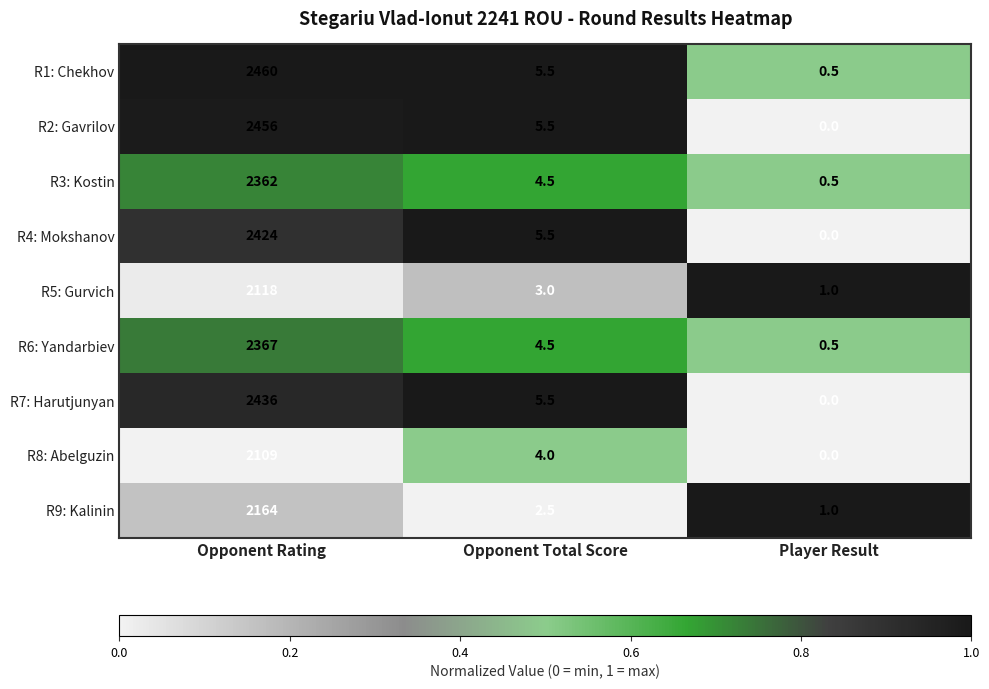

At which label is R4: Mokshanov closest to 1212?

Opponent Total Score